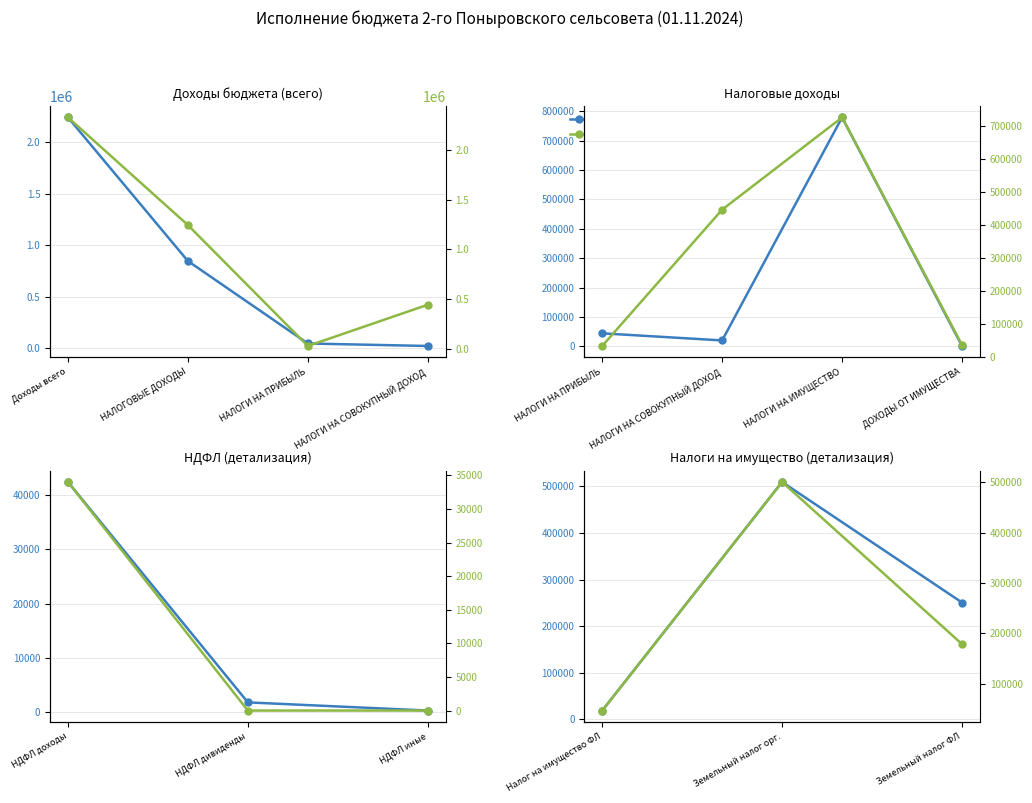

Rank the series by their maximum value, from lowest to highest.

Исполнено, Утверждено